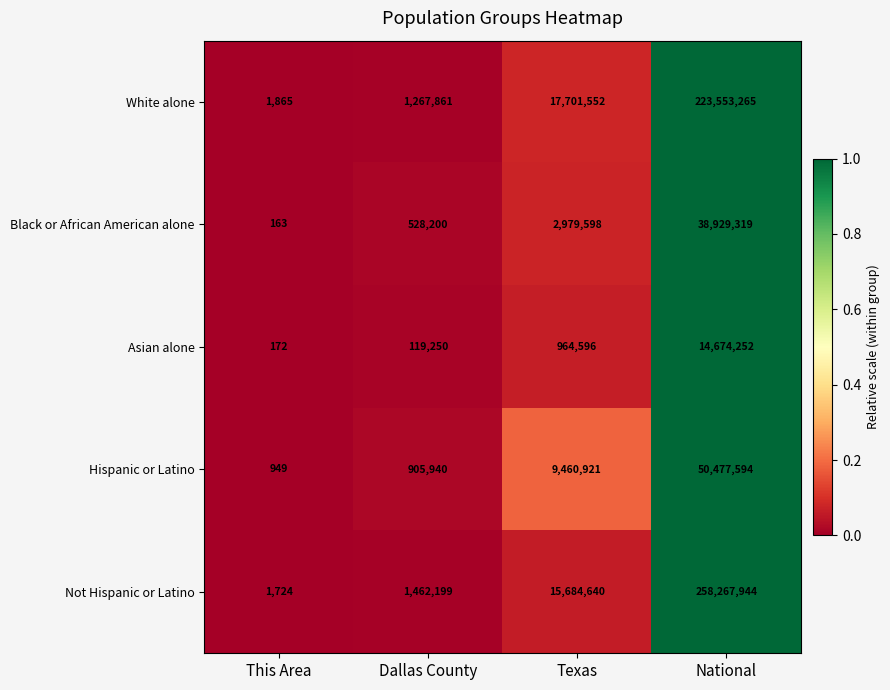

Is the value of Black or African American alone at National greater than the value of White alone at This Area?

Yes